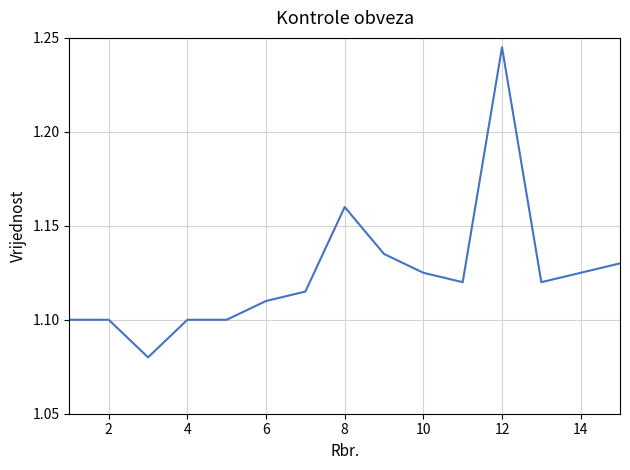

Which category has the highest value across all series?

12